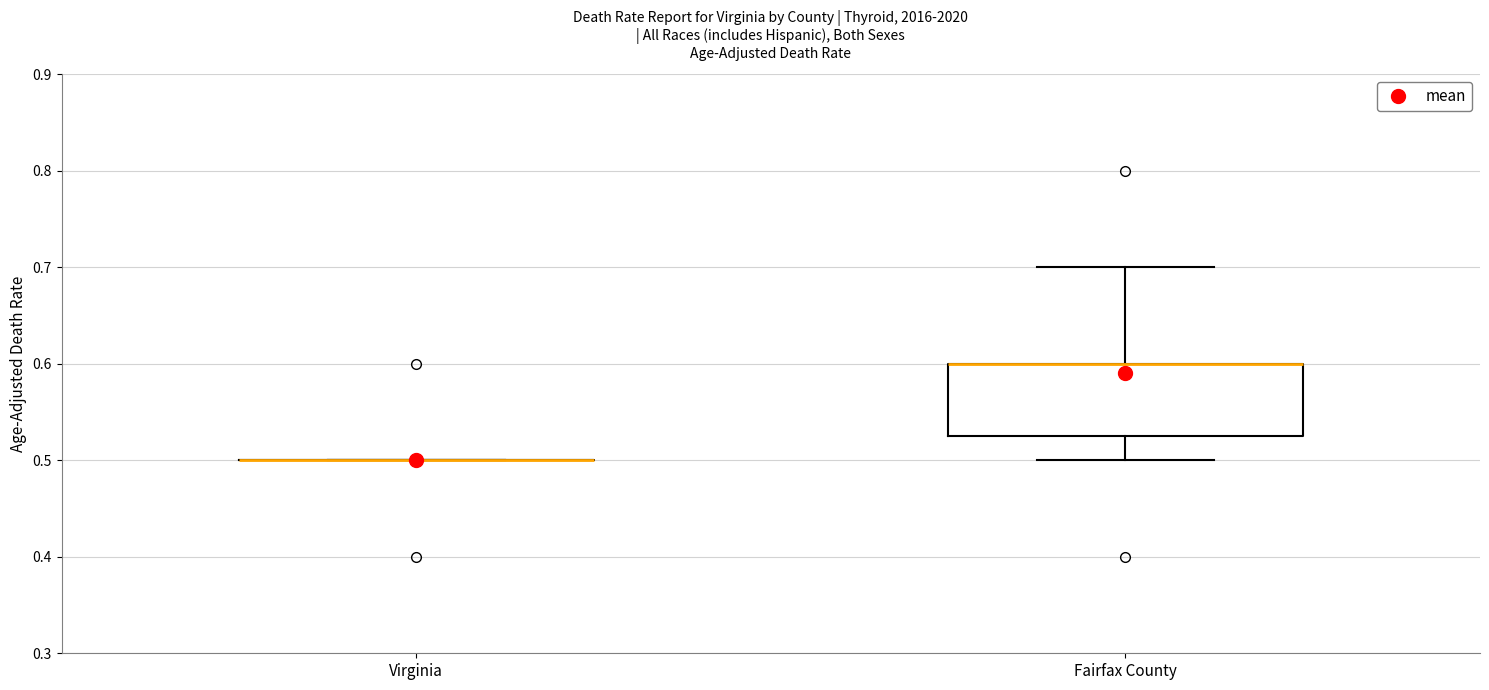

Comparing the boxes themselves (not the whiskers), which one is the tallest?

Fairfax County